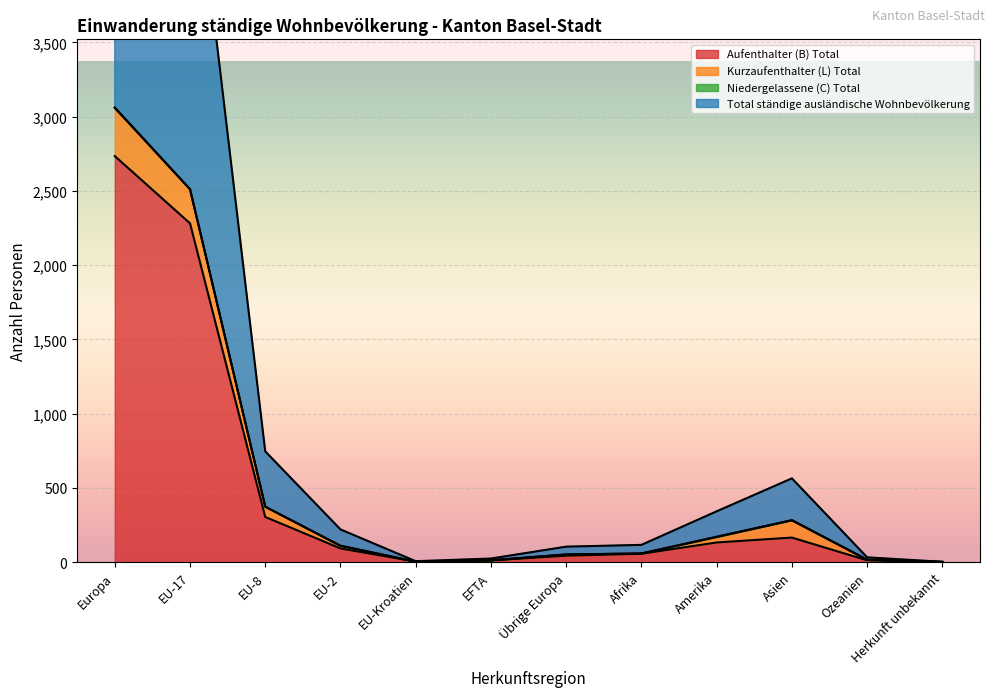

At which label is Aufenthalter (B) Total closest to 1368?

EU-17